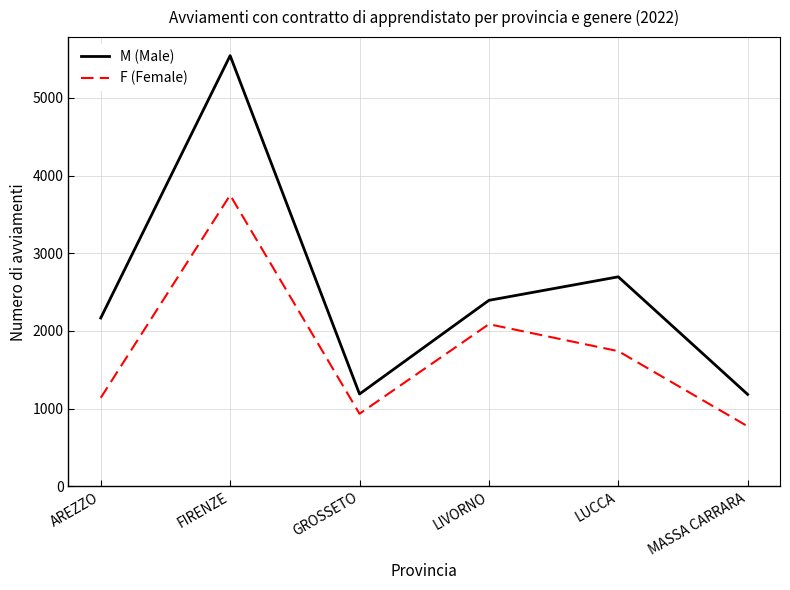

What is the total value across all series at LUCCA?

4437